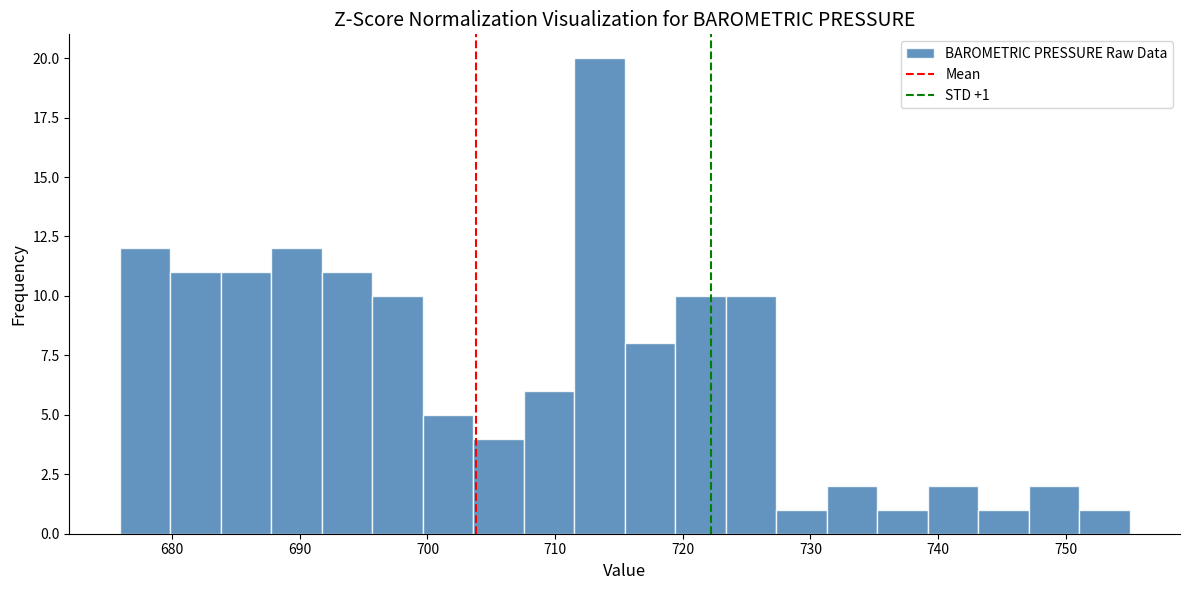

Around what value on the x-axis is the tallest bar? Give the approximate position of its centre, as read against the axis.

713